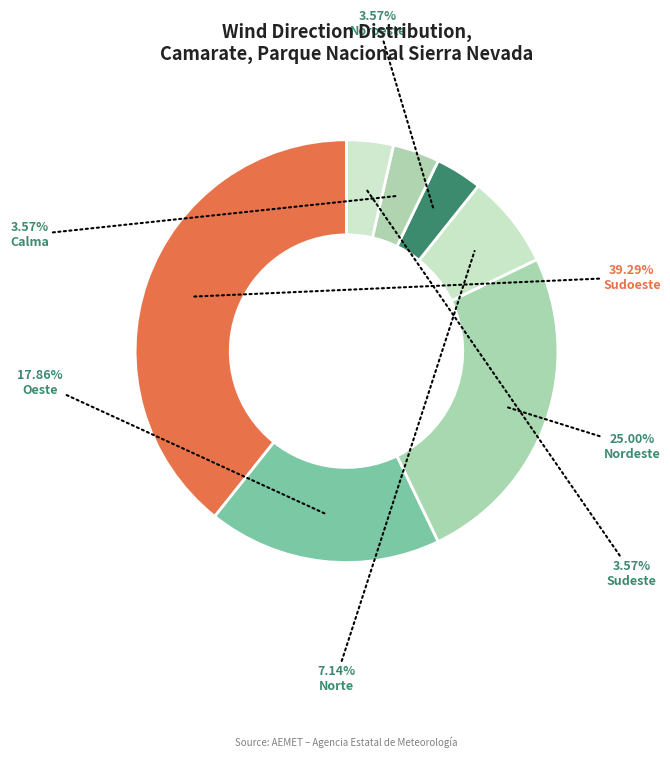

How many segments does this pie chart have?

7